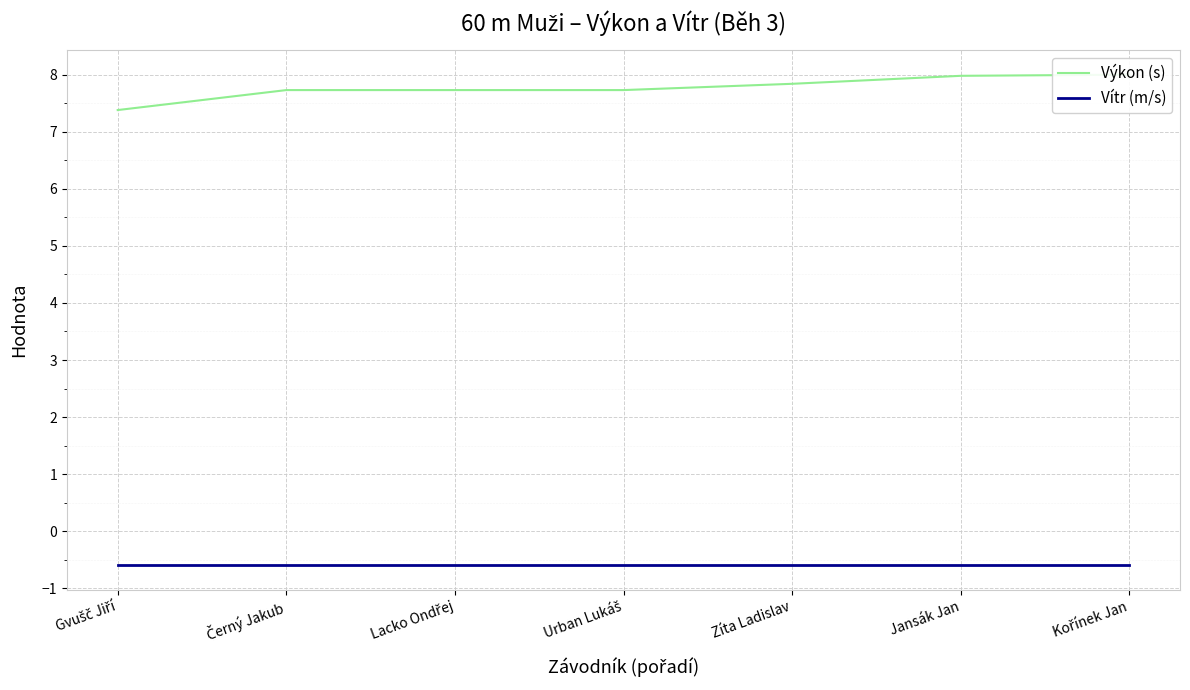

At how many categories does at least one series exceed 7?

7